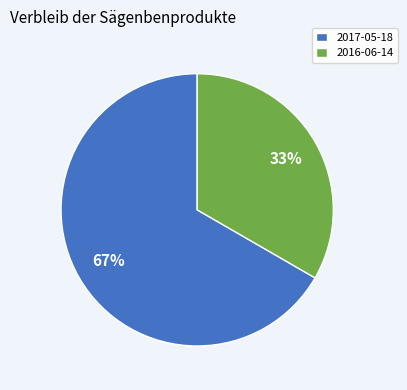

How many slices are in this pie chart?

2